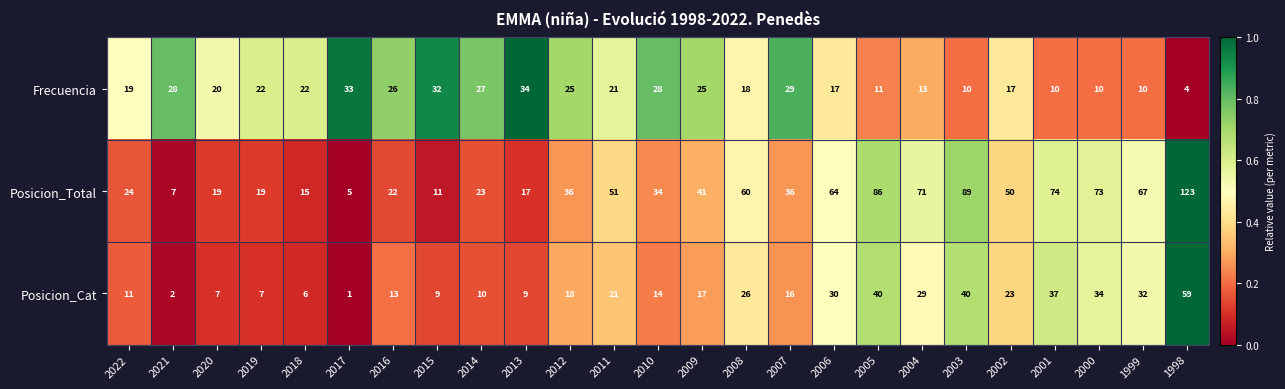

True or false: Posicion_Total has a value of 19 at 2007.

False